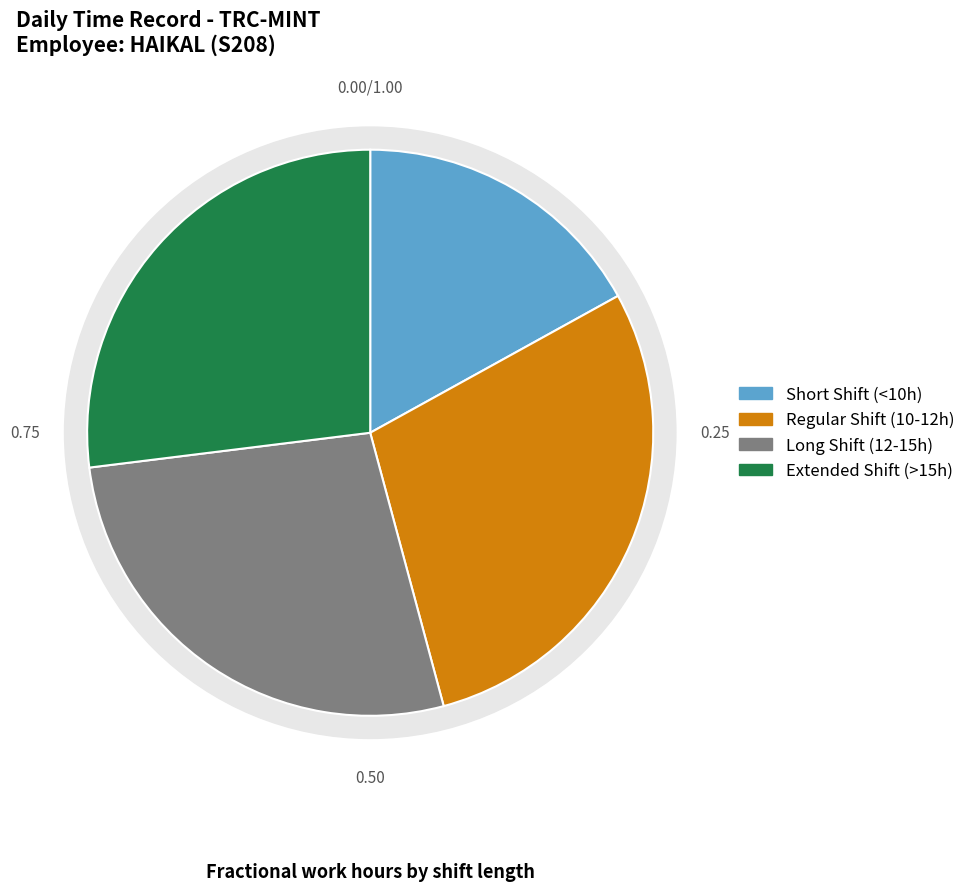

Does 10-Thu represent more than half of the total?

No